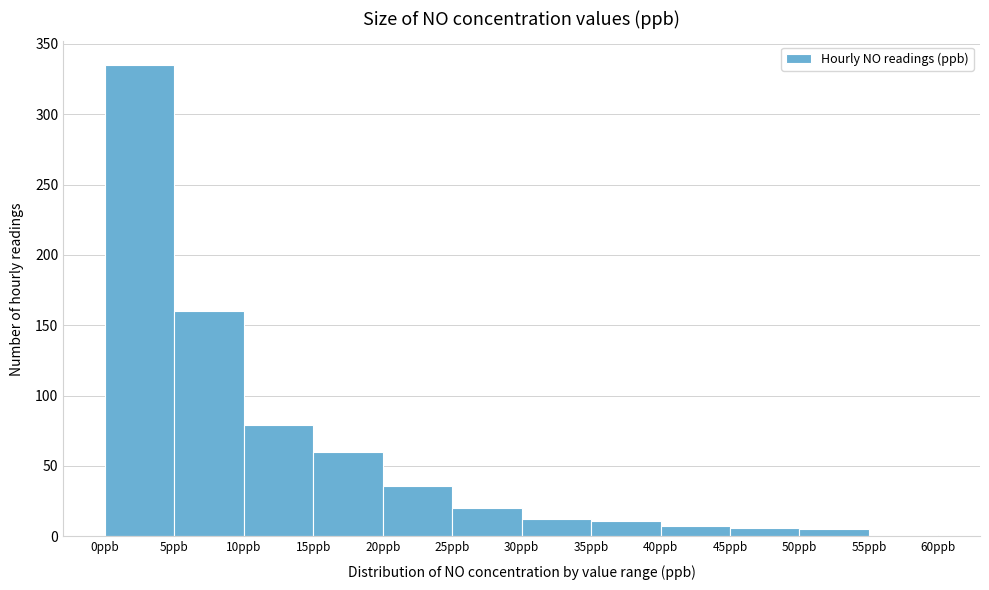

Over which range of the x-axis is the bar tallest?

0 to 5